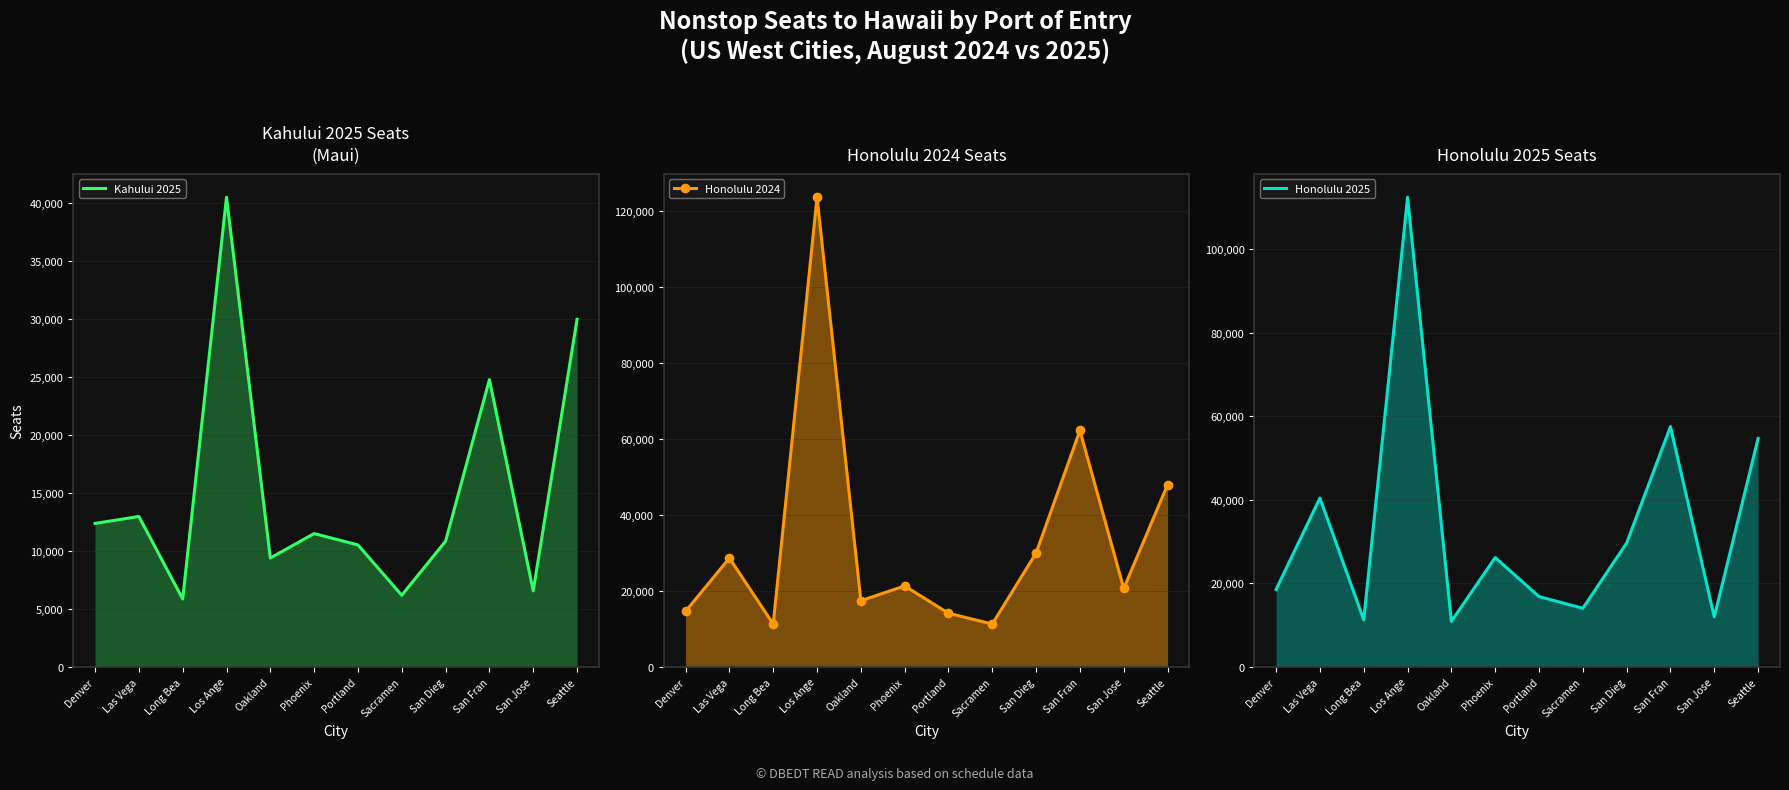

List the labels in order of Honolulu 2024 value, largest first.

Los Ange, San Fran, Seattle, San Dieg, Las Vega, Phoenix, San Jose, Oakland, Denver, Portland, Long Bea, Sacramen